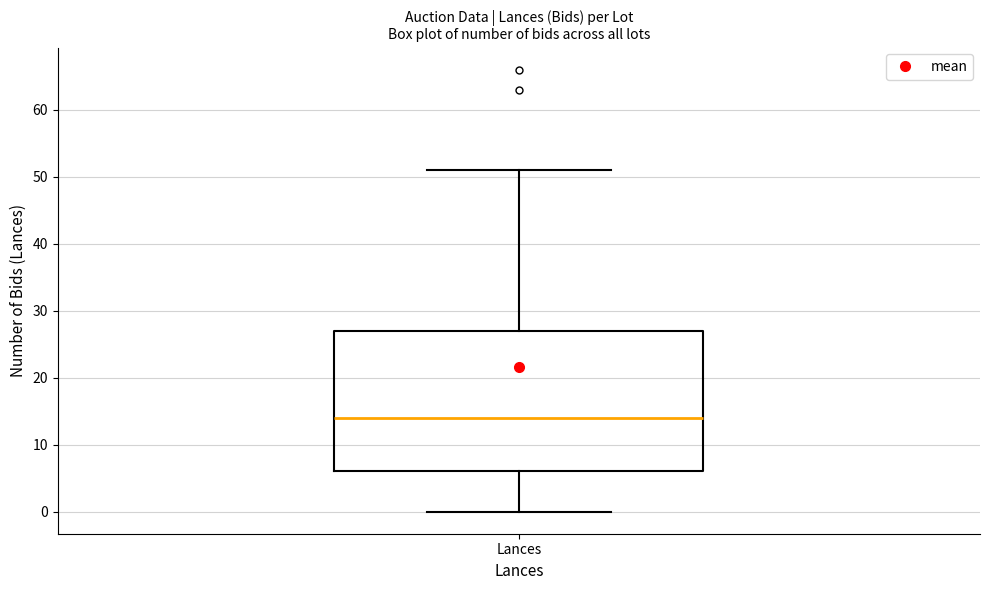

Transcribe this box plot: give where the median line is, the range the box spans, and where the two whiskers end, as read against the y-axis. The values are not printed on the chart, so give them approximately, as read against the axis.

median 14, box 6 to 27, whiskers 0 to 51